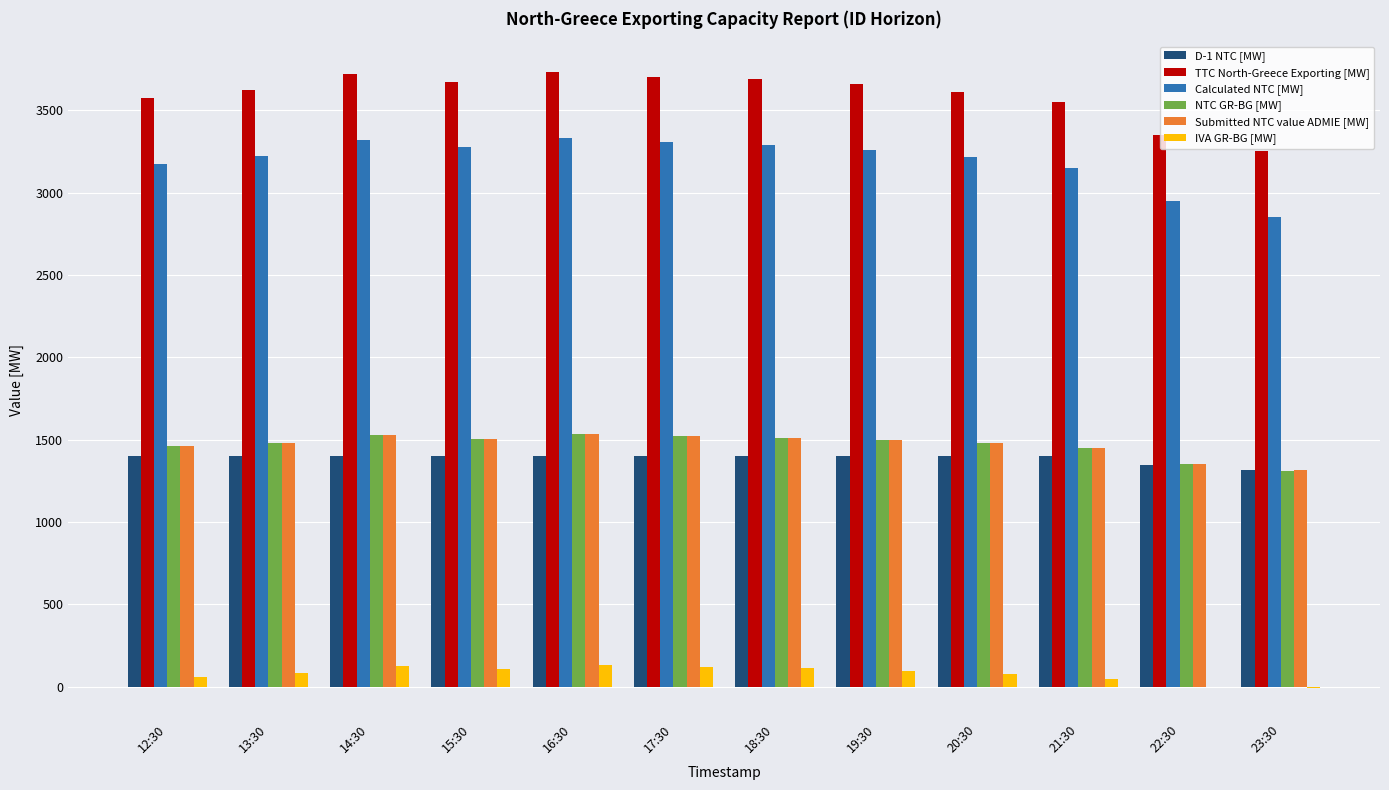

The value of NTC GR-BG [MW] at 17:30 is 1519. True or false?

True